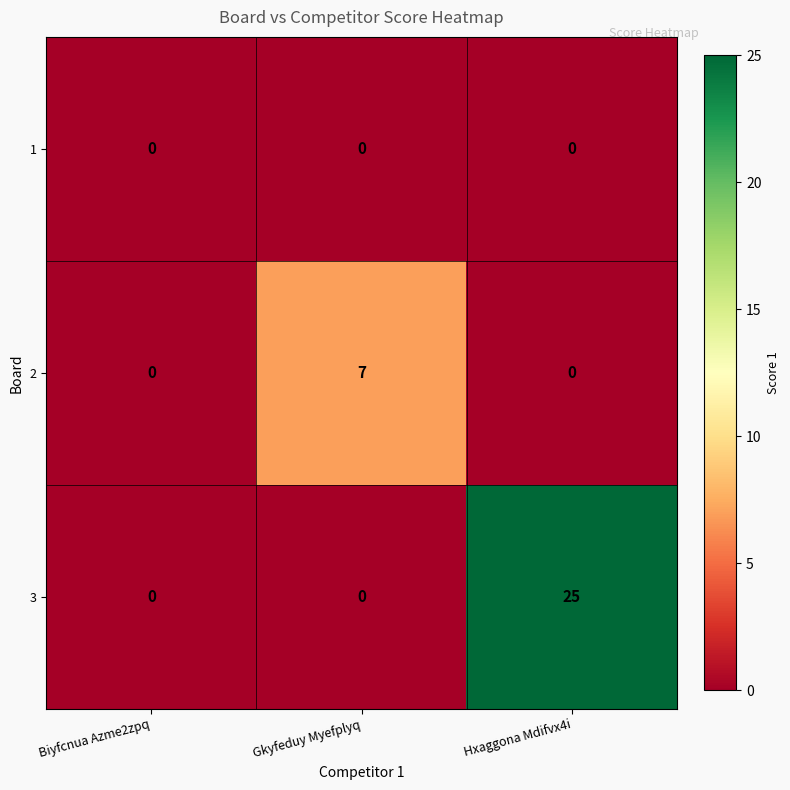

List the series in order of their peak value, lowest first.

1, 2, 3